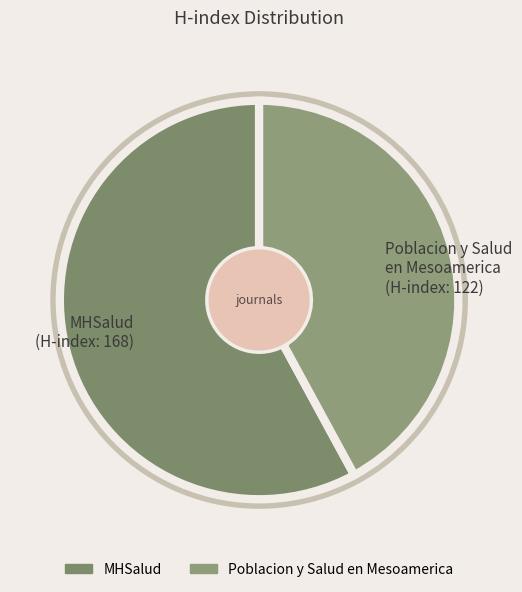

The Poblacion y Salud en Mesoamerica slice represents 65% of the pie. True or false?

False